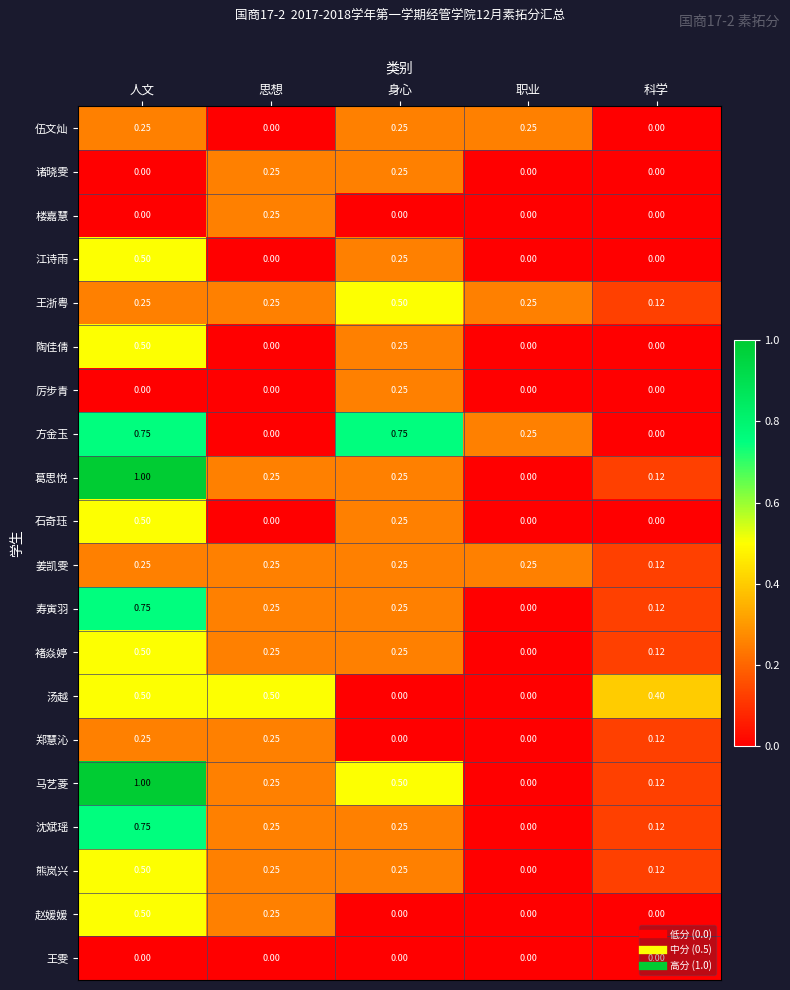

Where is 褚焱婷 nearest to the value 0?

职业